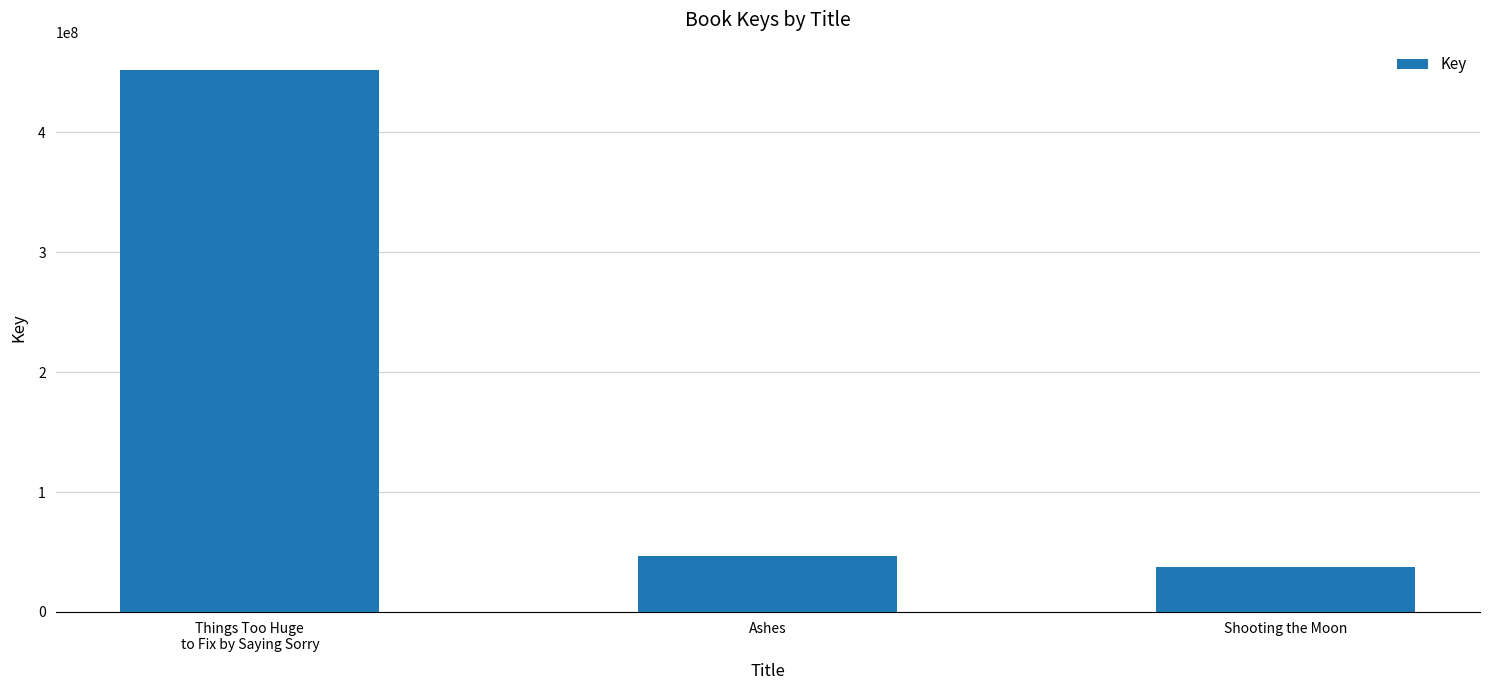

Which label corresponds to the largest value in the chart?

Things Too Huge
to Fix by Saying Sorry